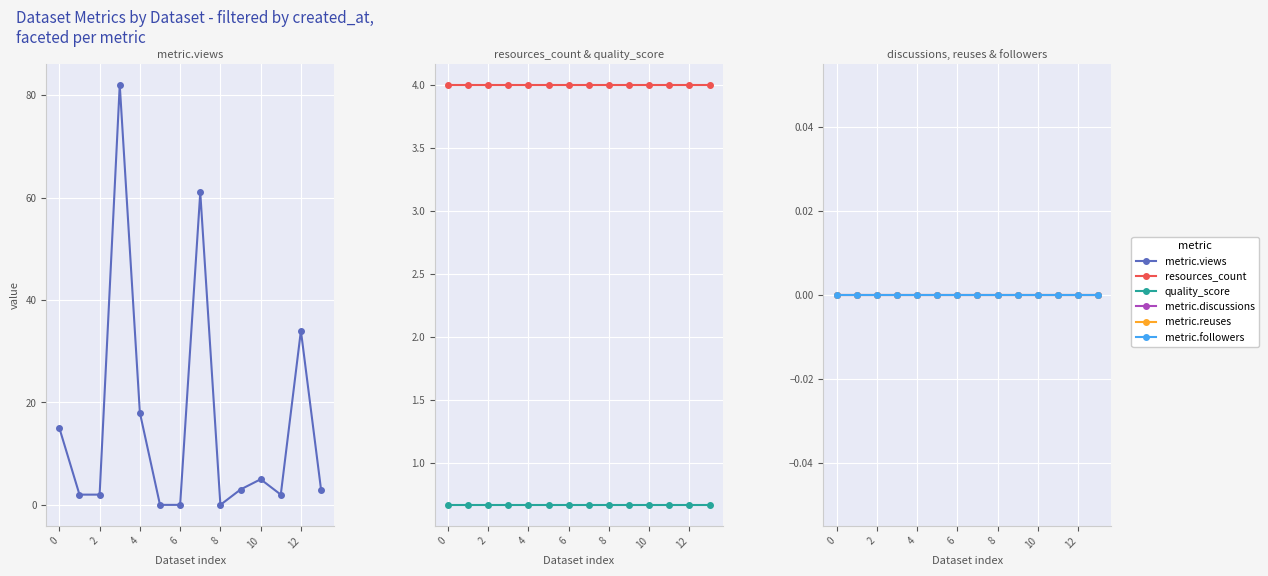

True or false: metric.followers has a value of 0.0 at 8.

True